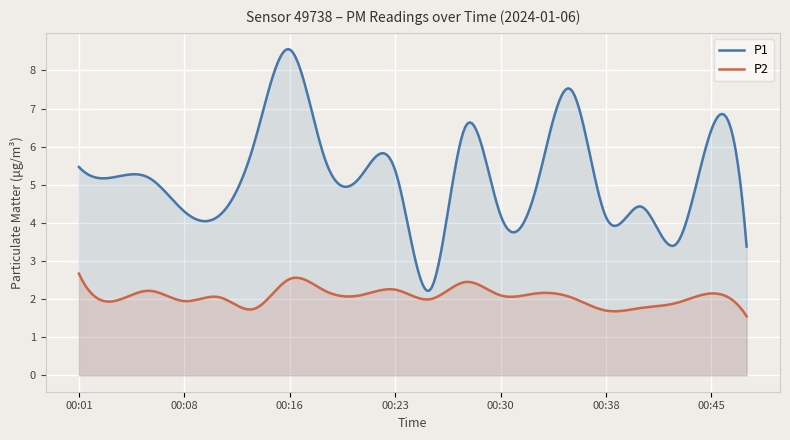

What value does the P1 series have at 00:33?

4.9